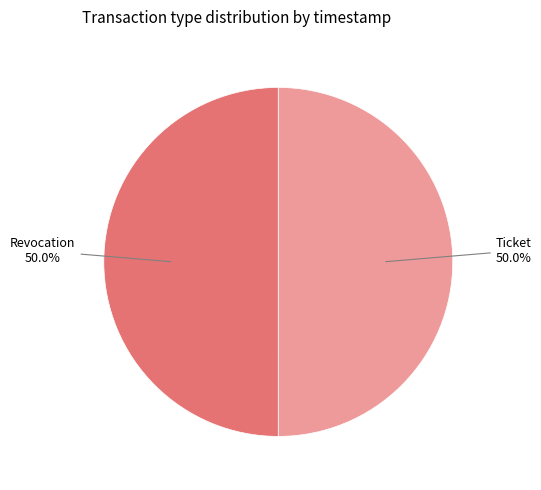

How many segments does this pie chart have?

2